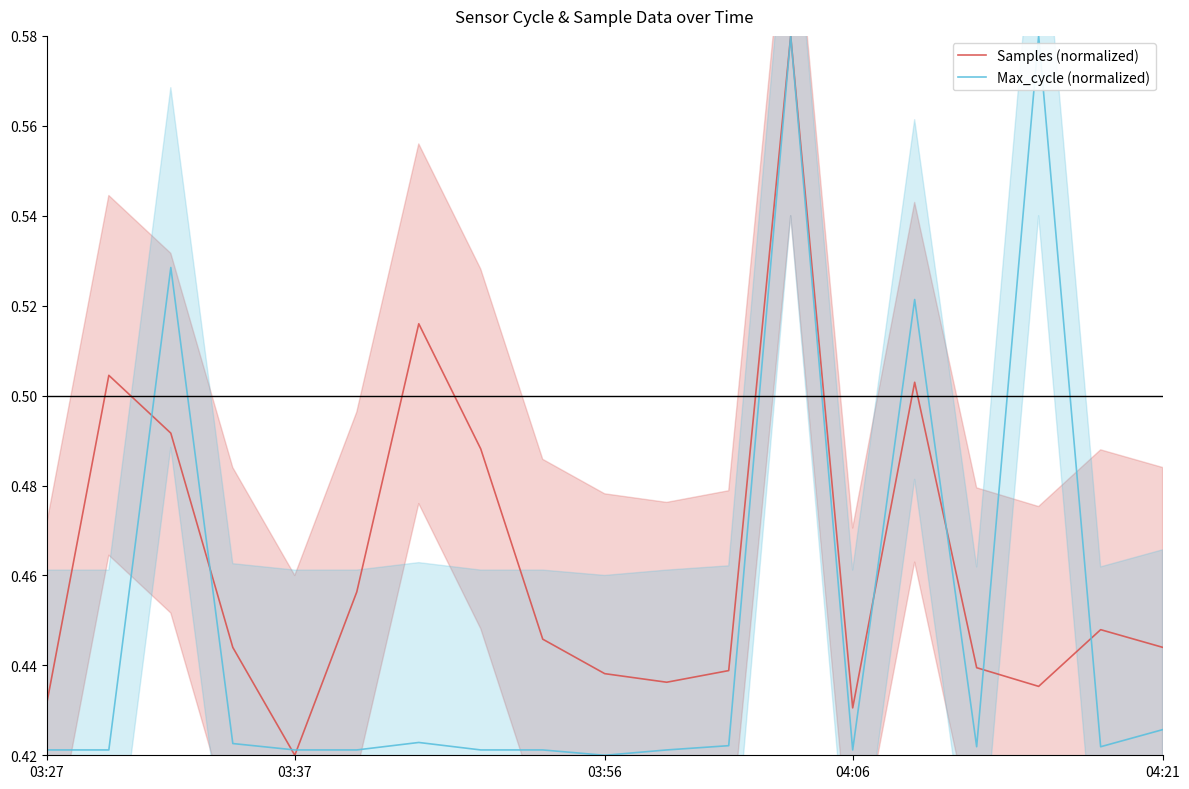

Is it true that Samples (normalized) equals 0.7 at 04:06?

False